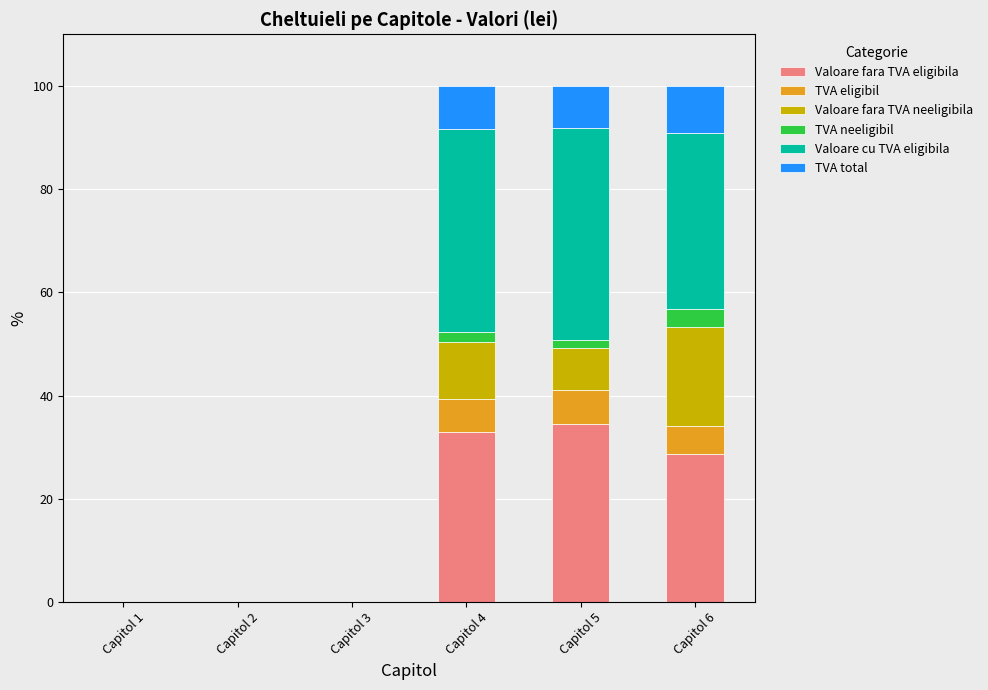

The Valoare cu TVA eligibila series shows 0.0 at Capitol 3. True or false?

True